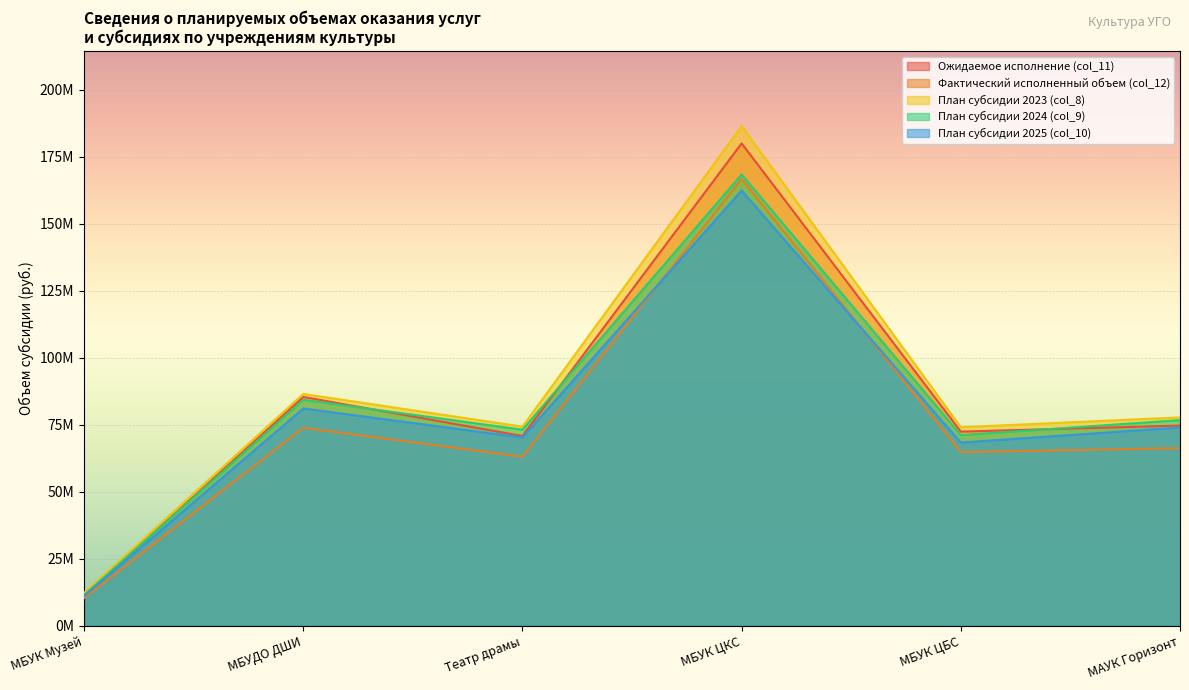

Which series changed the most between МБУК Музей and МБУК ЦБС?

План субсидии 2023 (col_8)